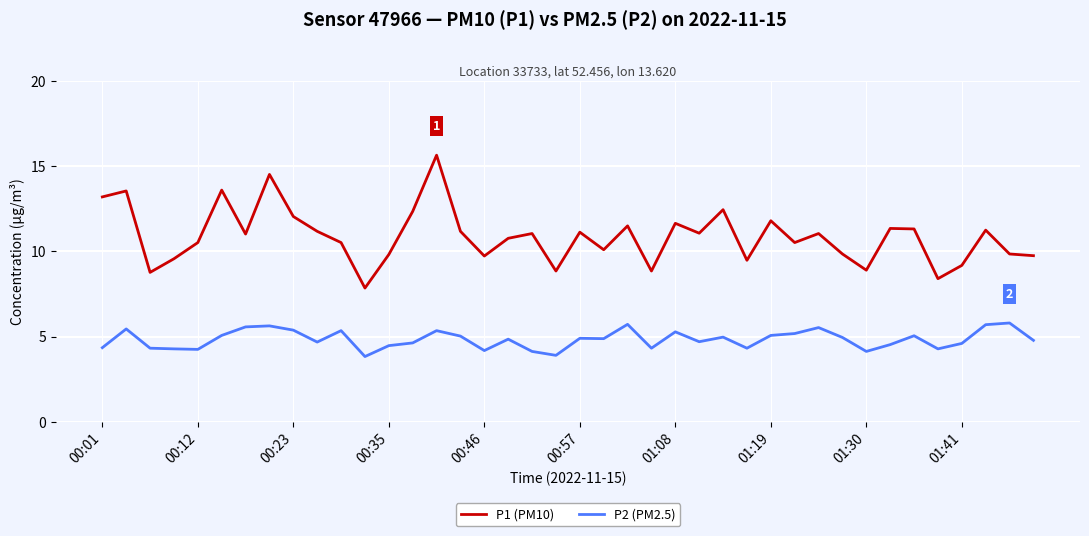

What is the highest value of the P1 (PM10) series?

15.7